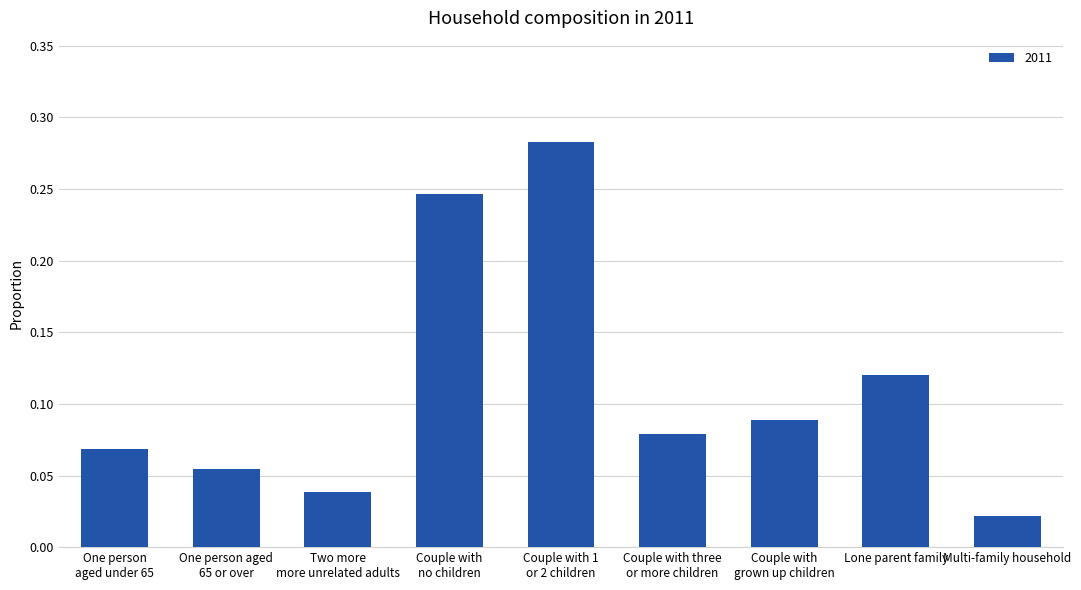

What is the label of the 3rd bar from the left?

Two more
more unrelated adults